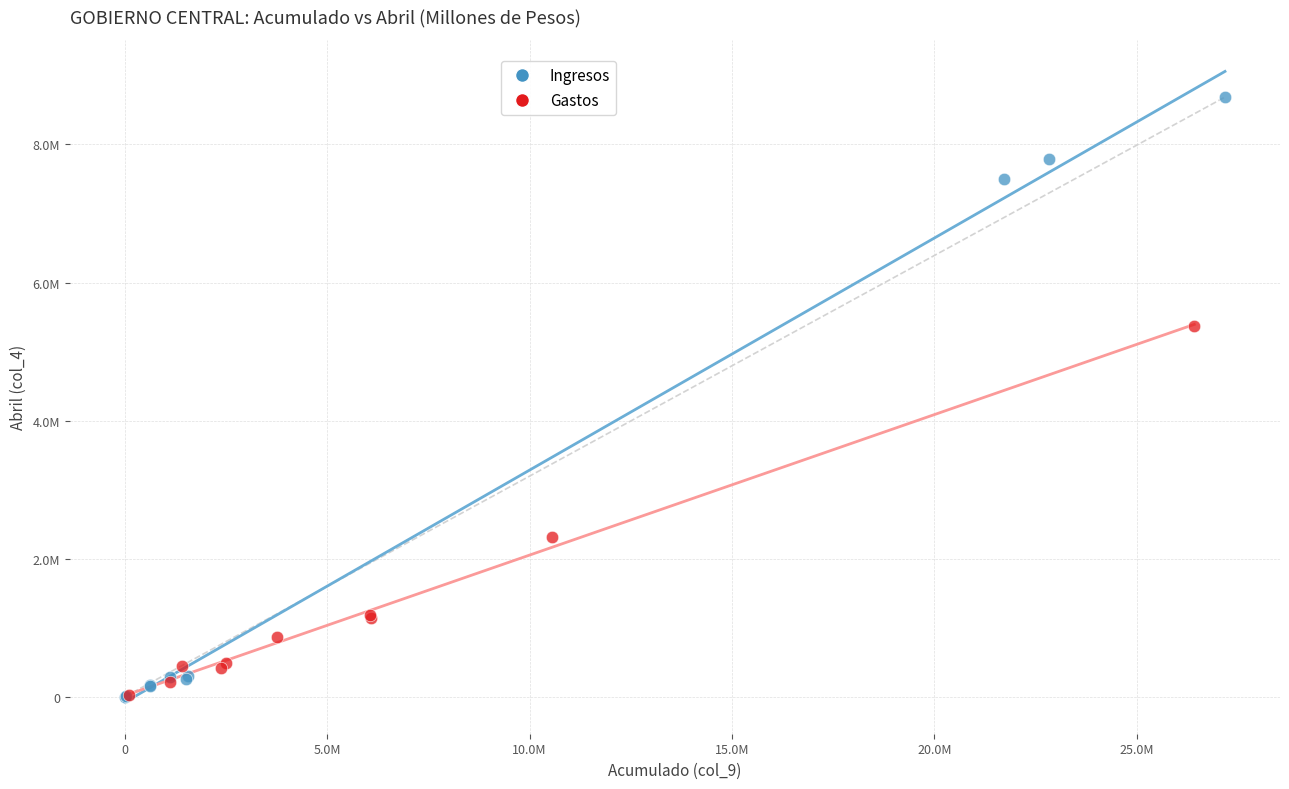

What are all the series names shown in the legend?

Ingresos, Gastos